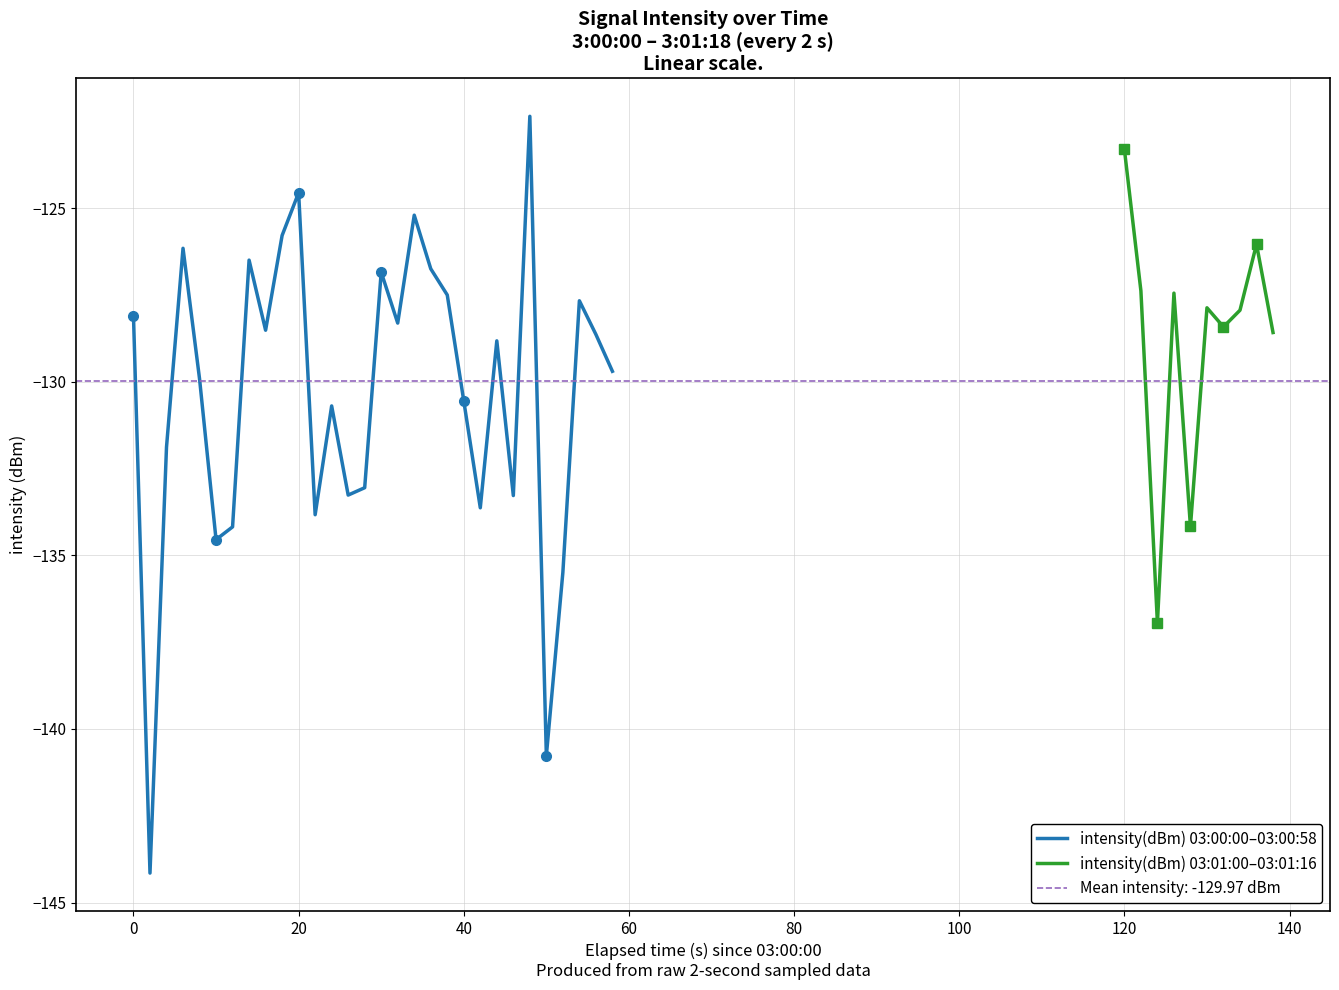

What is the maximum value for intensity(dBm) 03:00:00–03:00:58?

-122.4